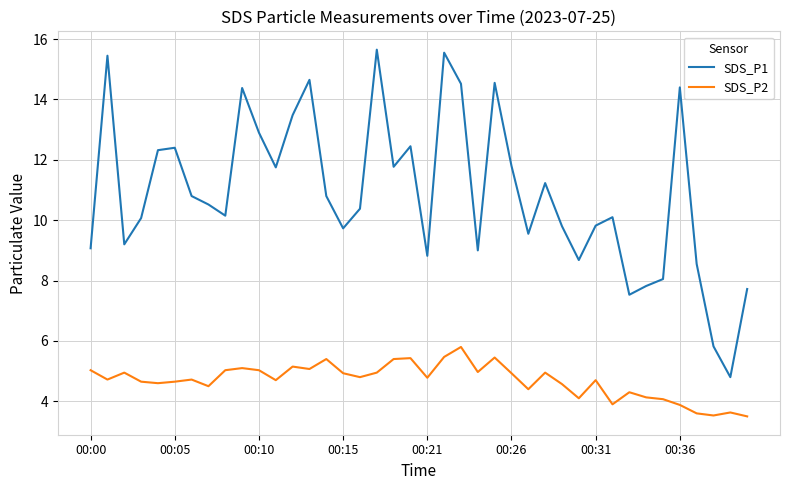

Which series has the widest spread of values?

SDS_P1